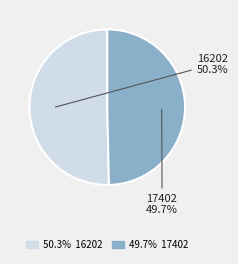

Which has a higher value, 17402 or 16202?

16202